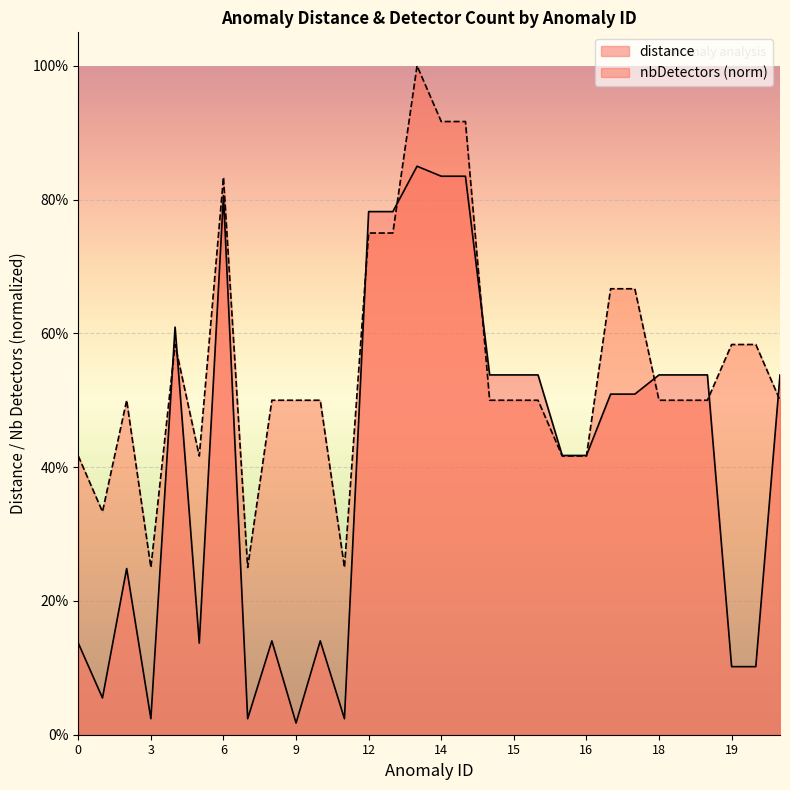

Does the chart display data point markers on the line(s)?

No